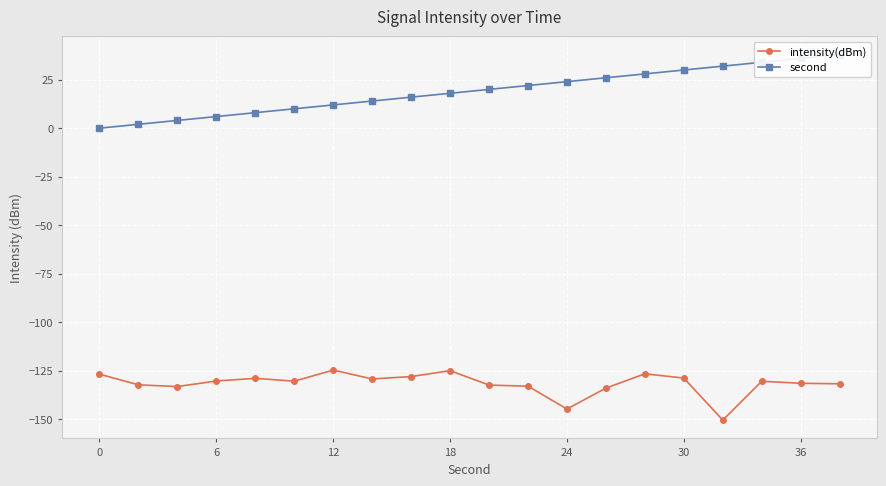

Count the number of categories in the chart.

20